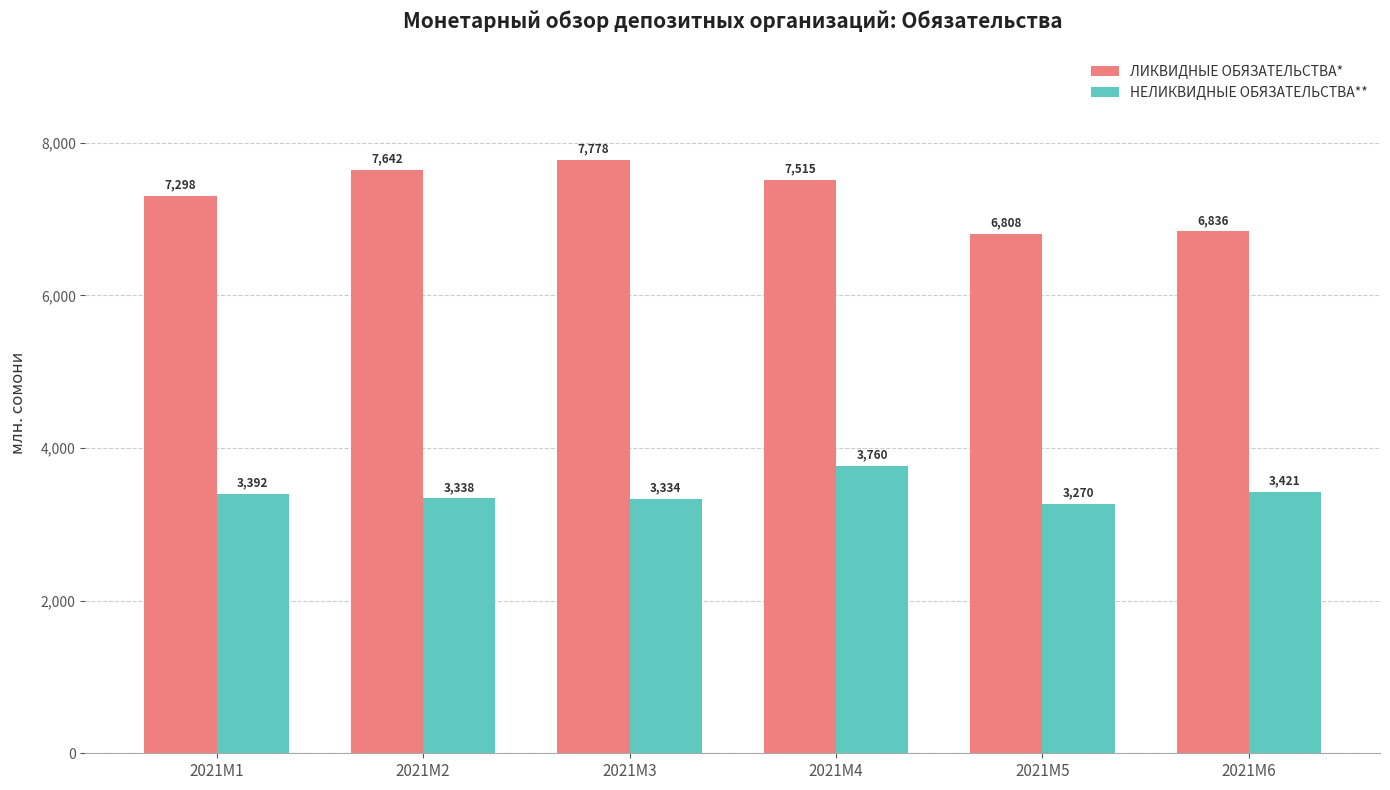

Between 2021M3 and 2021M5, which series saw the biggest shift?

ЛИКВИДНЫЕ ОБЯЗАТЕЛЬСТВА*